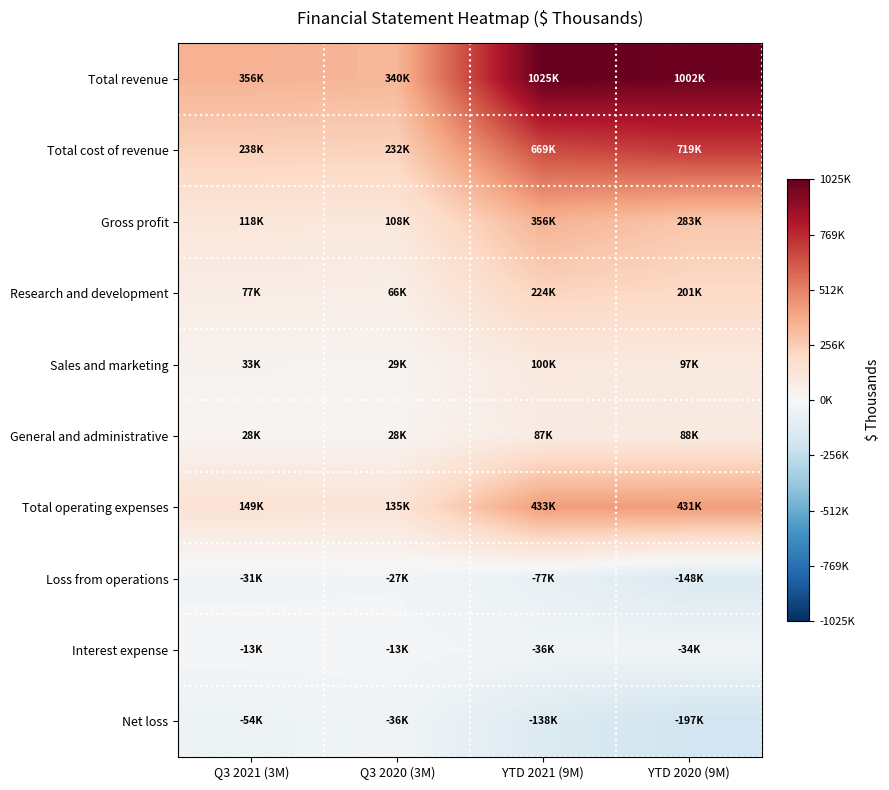

How many distinct data groups are displayed?

10